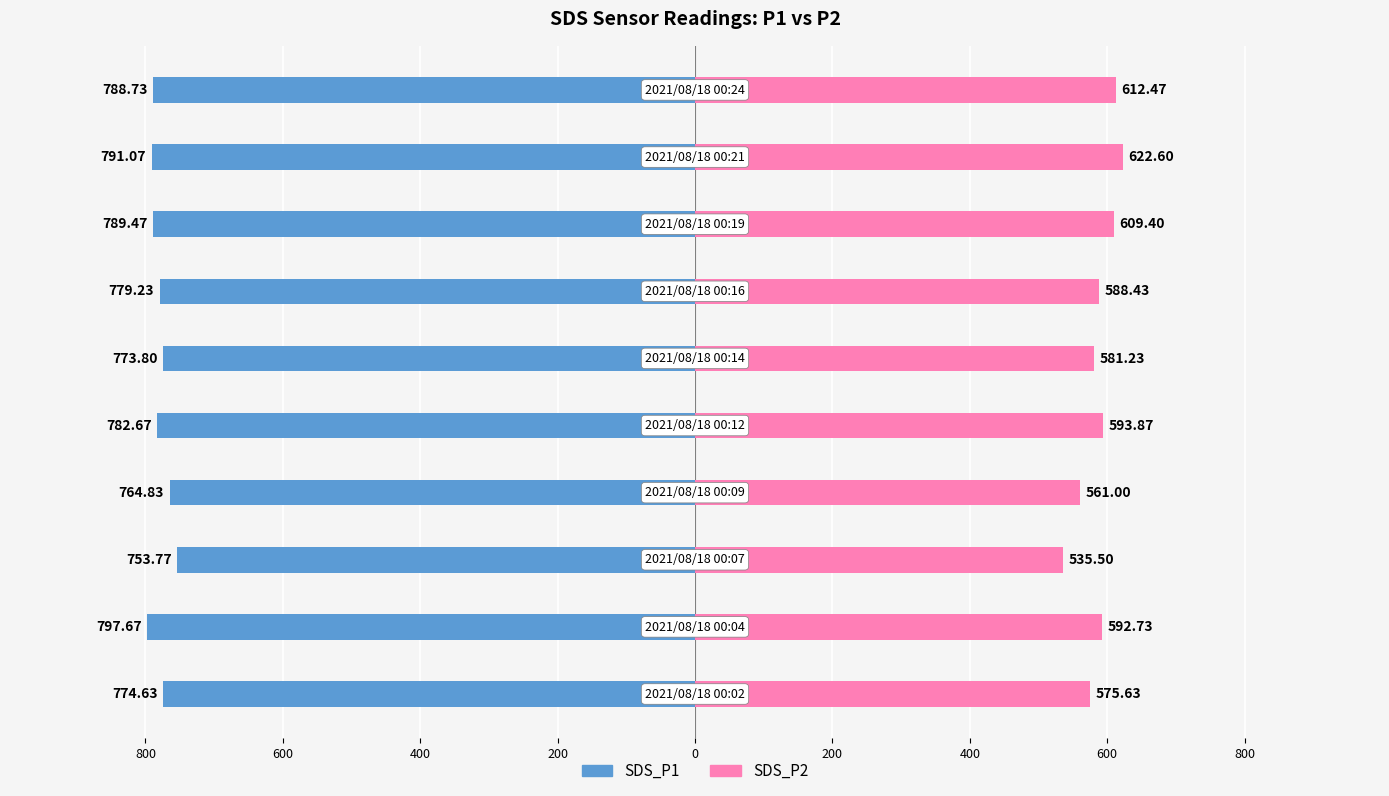

How many data points in SDS_P1 are less than -779?

6